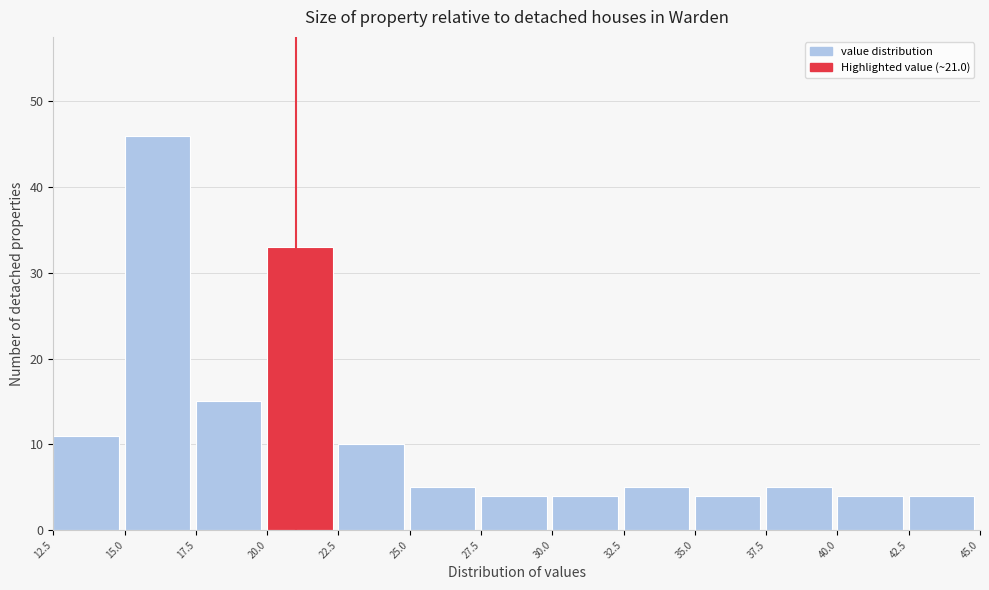

Over which range of the x-axis is the bar tallest?

15.0 to 17.5